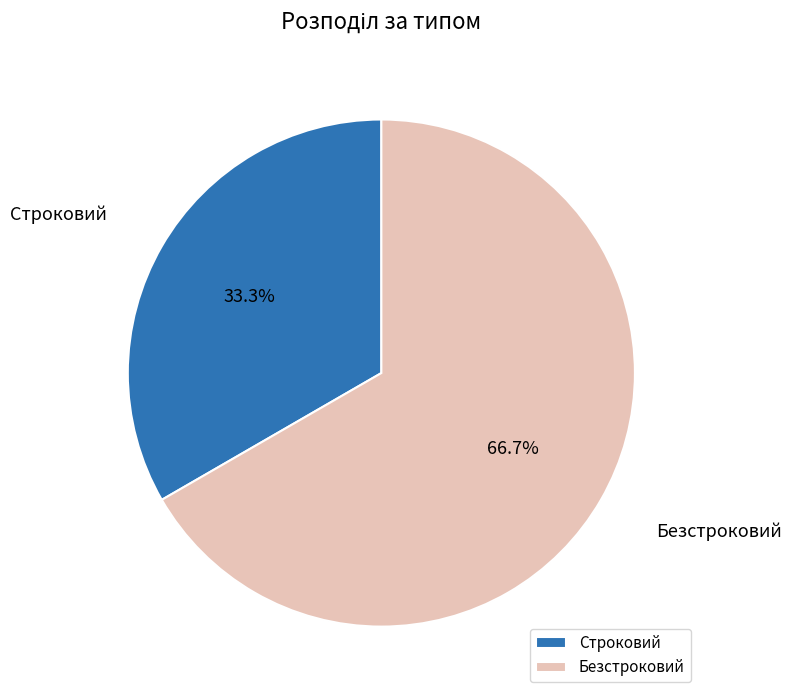

To the nearest percent, what is the difference between the largest and smallest slice percentages?

33%